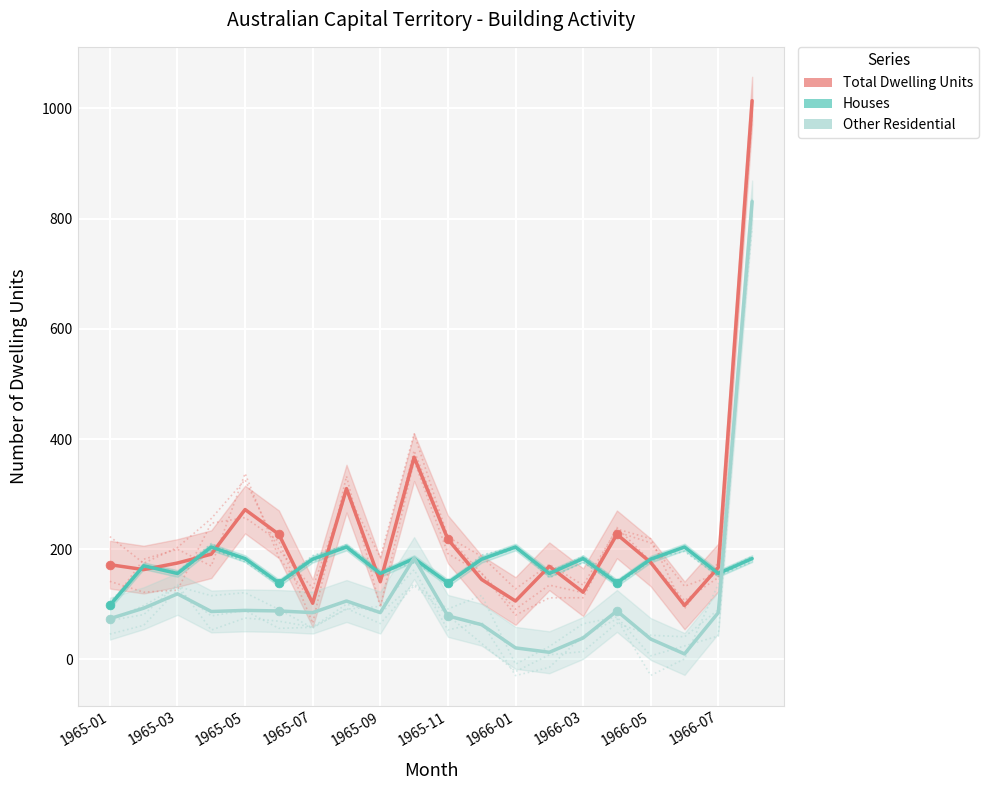

Is the value of Total Dwelling Units - ACT at 1966-05 greater than the value of Other Residential - ACT (units) at 14?

Yes